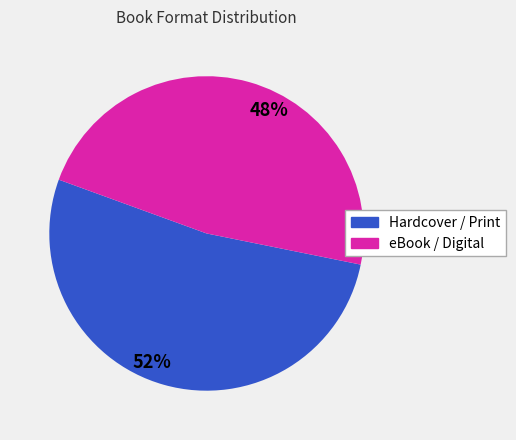

To the nearest percent, what is the average slice percentage?

50%